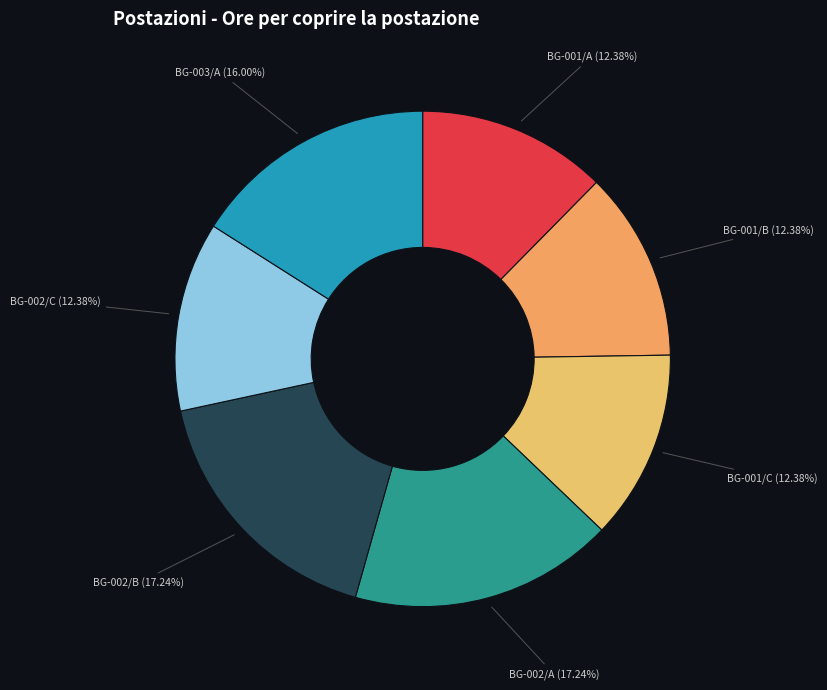

What percentage is NOT represented by BG-001/A?

87.6%